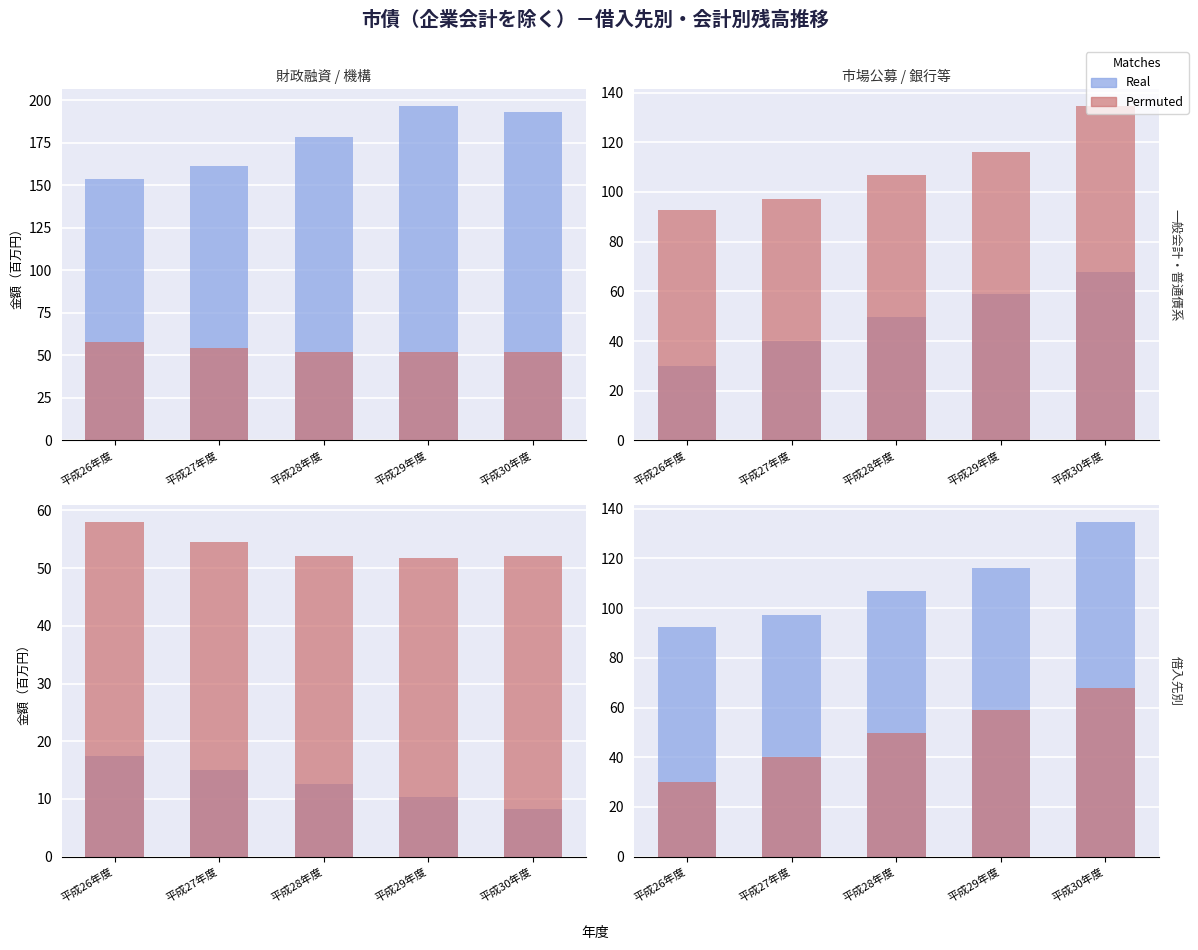

What is the spread (max minus min) of values at 平成29年度?

57.1